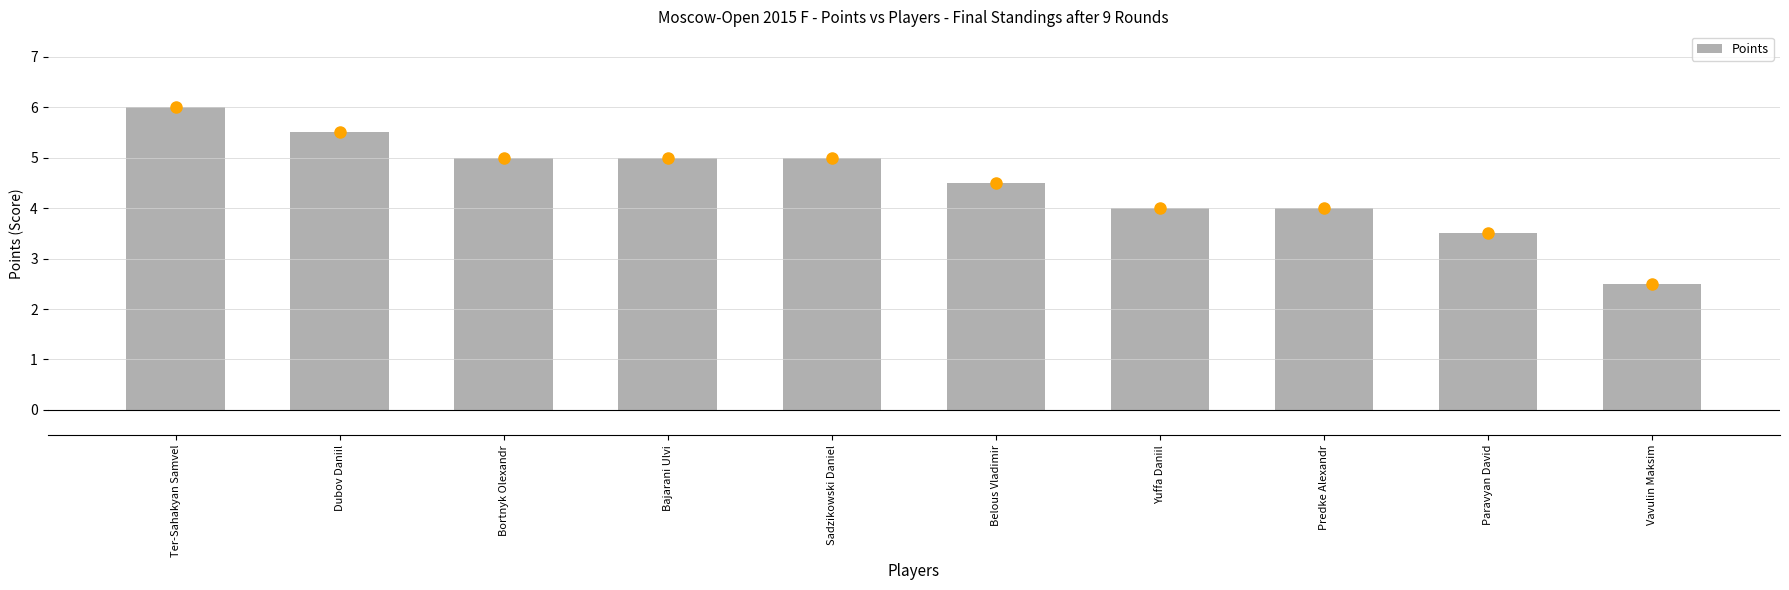

Reading left to right, extract all data points from this chart.

Ter-Sahakyan Samvel=6.0	Dubov Daniil=5.5	Bortnyk Olexandr=5.0	Bajarani Ulvi=5.0	Sadzikowski Daniel=5.0	Belous Vladimir=4.5	Yuffa Daniil=4.0	Predke Alexandr=4.0	Paravyan David=3.5	Vavulin Maksim=2.5